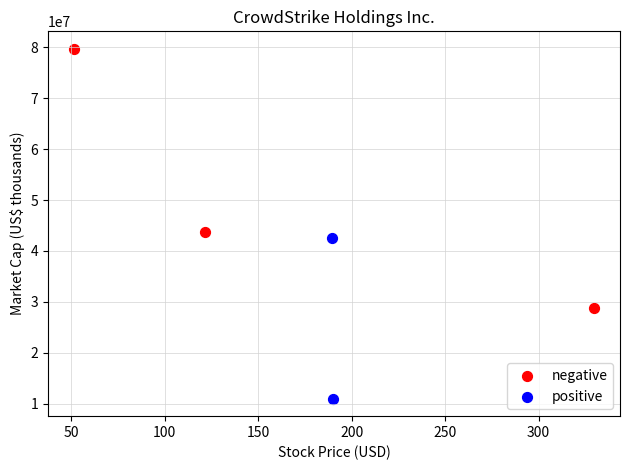

Which series has the widest spread of Y values?

negative